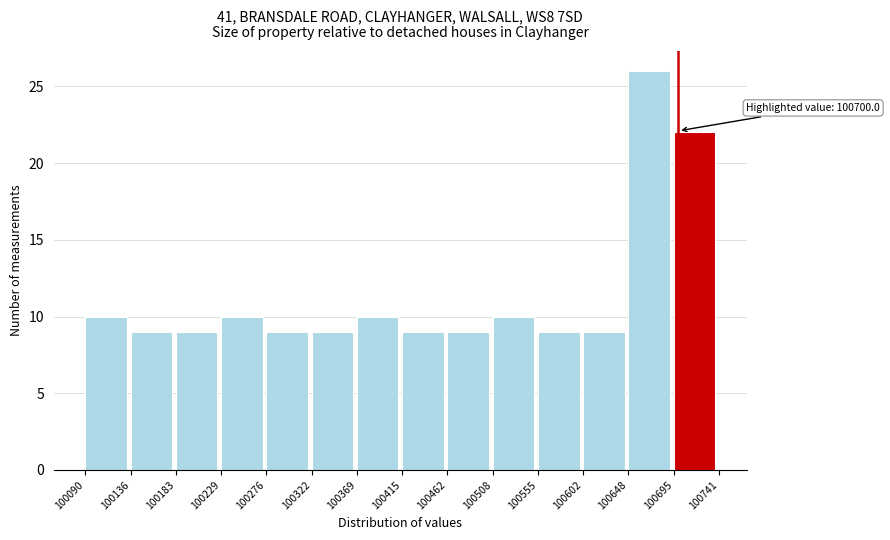

Which range on the x-axis has the tallest bar?

100648 to 100695